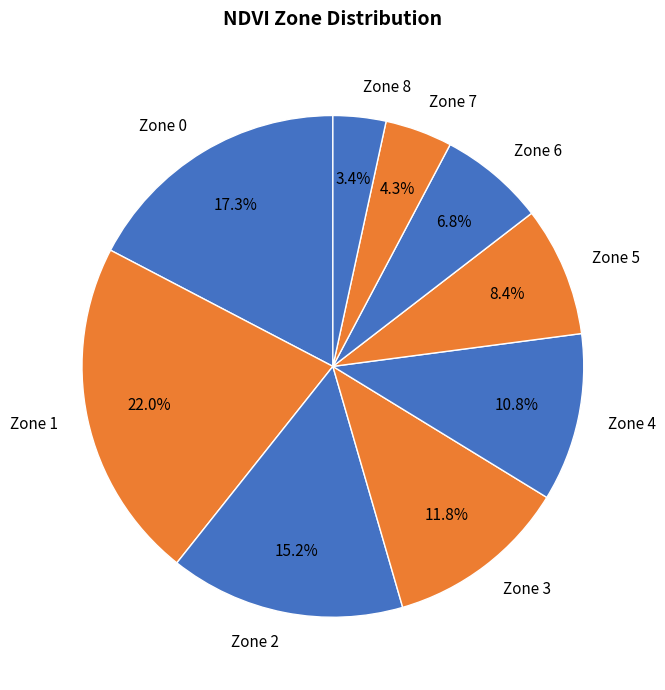

The Zone 2 slice represents 15% of the pie. True or false?

True